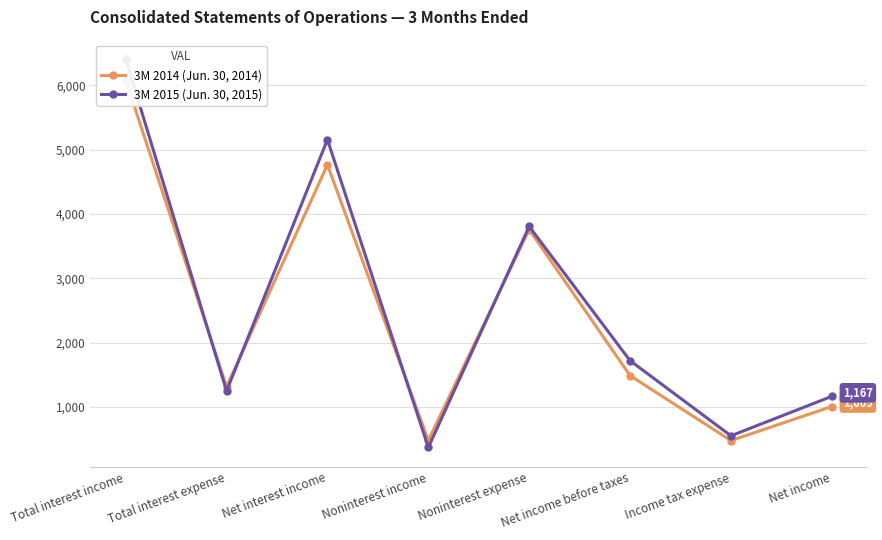

Between Net income and Net income before taxes, which is larger?

Net income before taxes